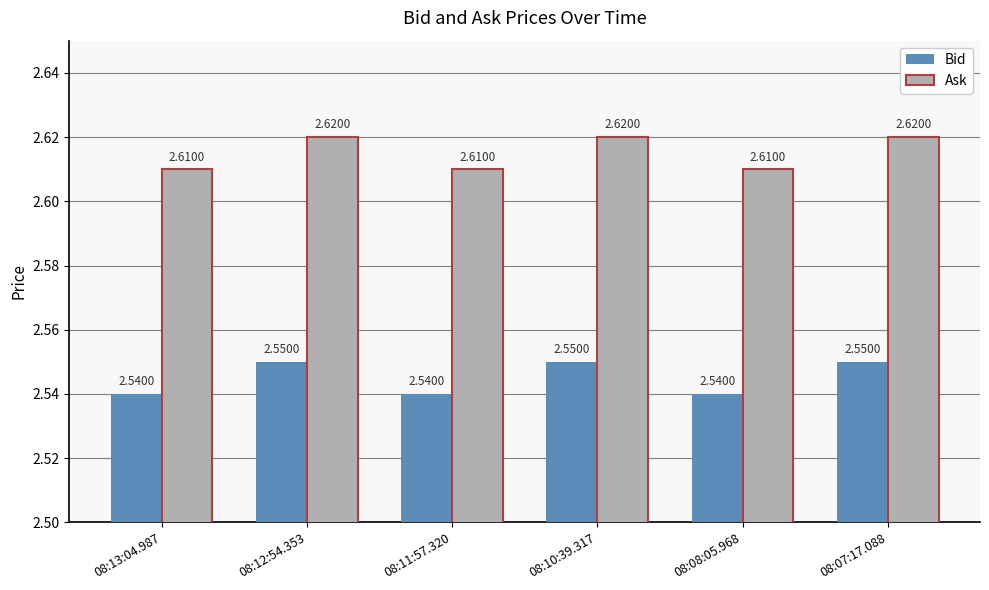

At how many categories does at least one series exceed 2?

6